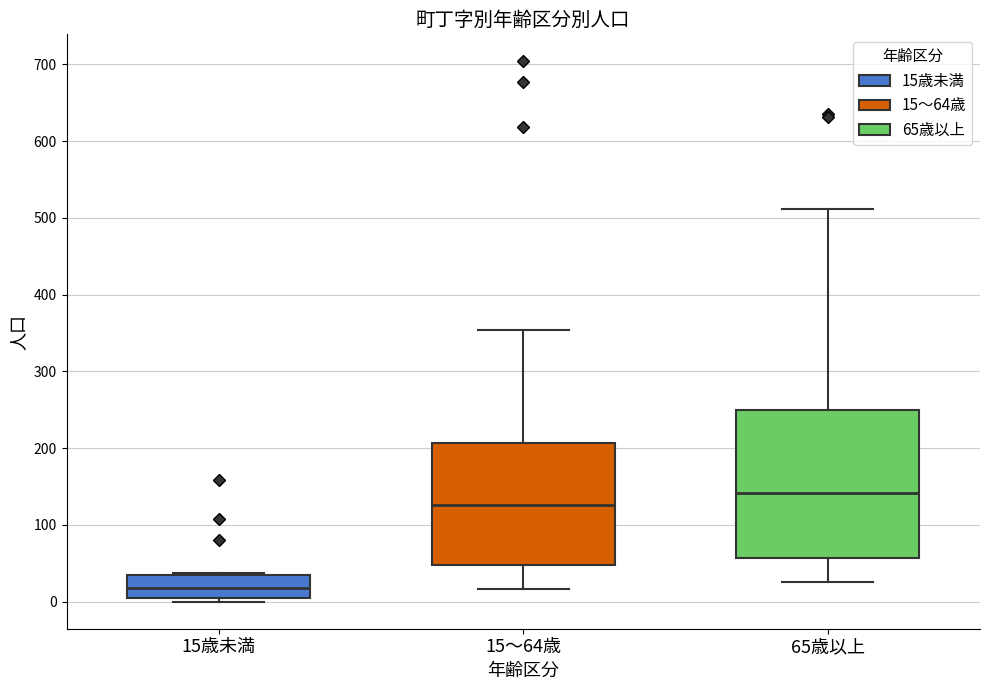

Which box's median line is the highest?

65歳以上